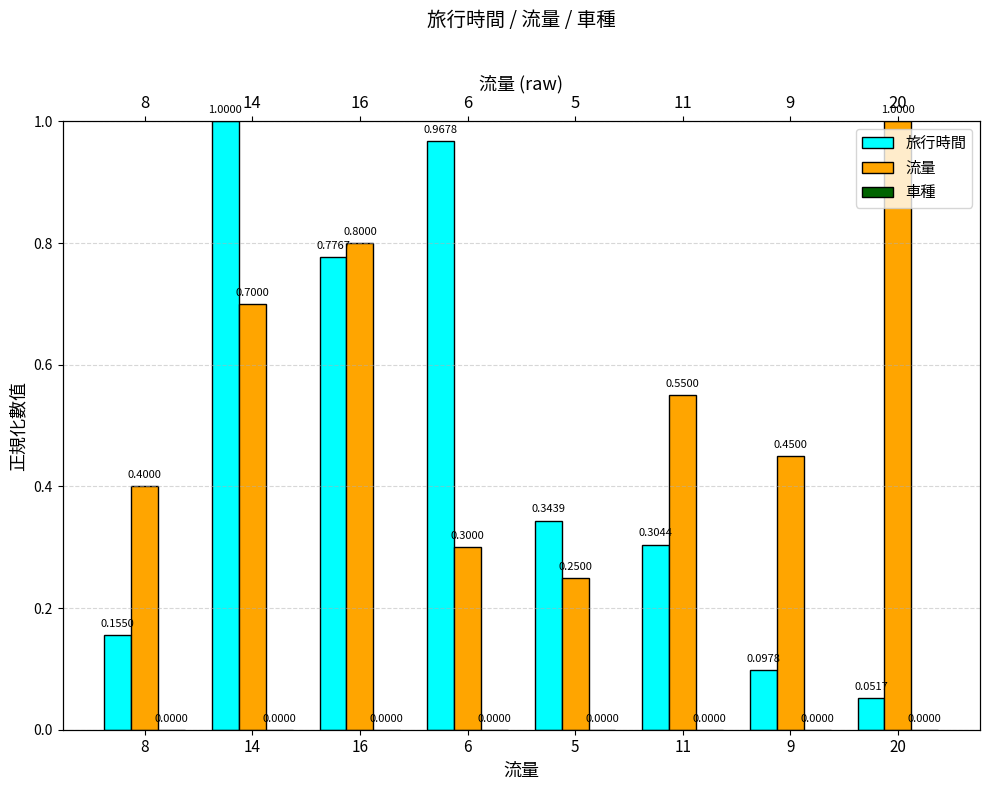

What is the difference between the maximum and minimum values in the 旅行時間 series?

0.9